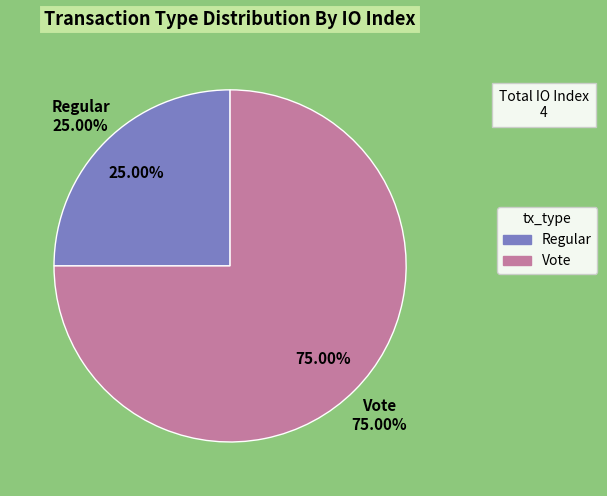

To the nearest percent, what is the difference between the Regular and Vote slice percentages?

50%